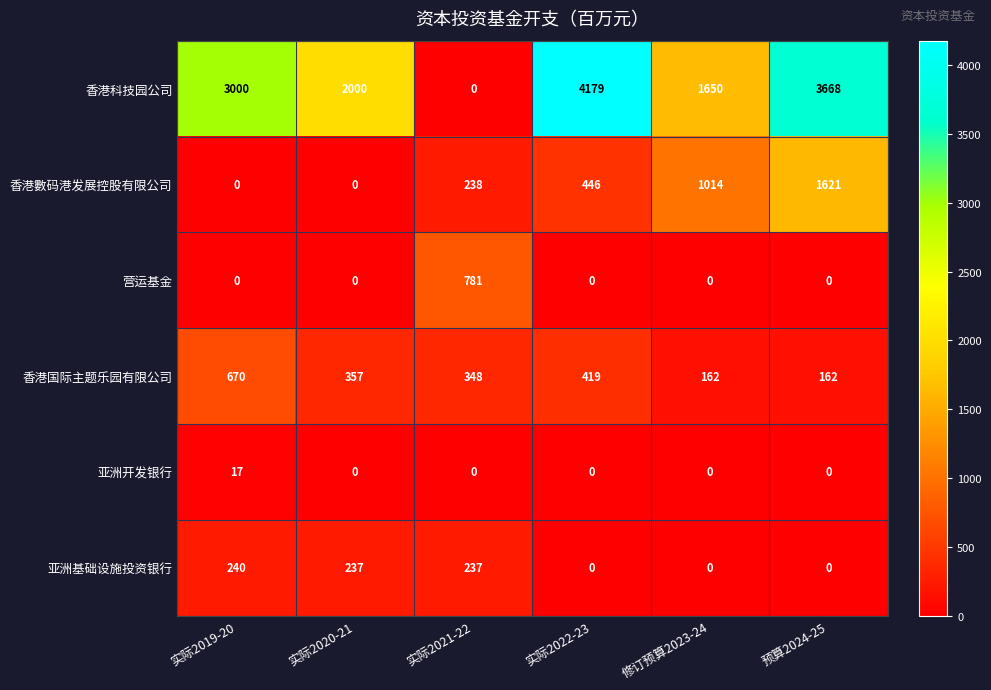

What is the total value across all series at 实际2022-23?

5044